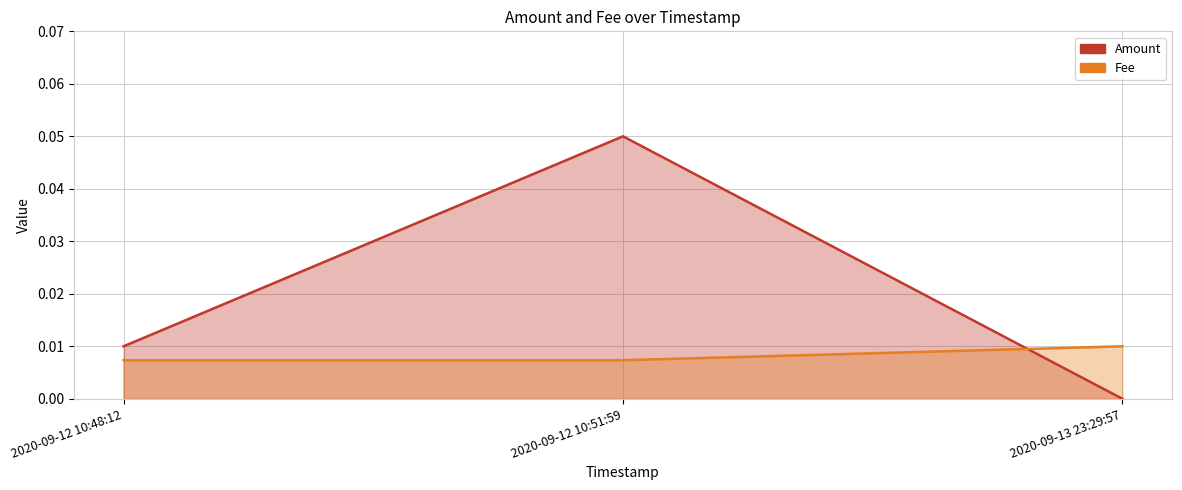

Rank the categories by Amount value from lowest to highest.

2020-09-13 23:29:57, 2020-09-12 10:48:12, 2020-09-12 10:51:59